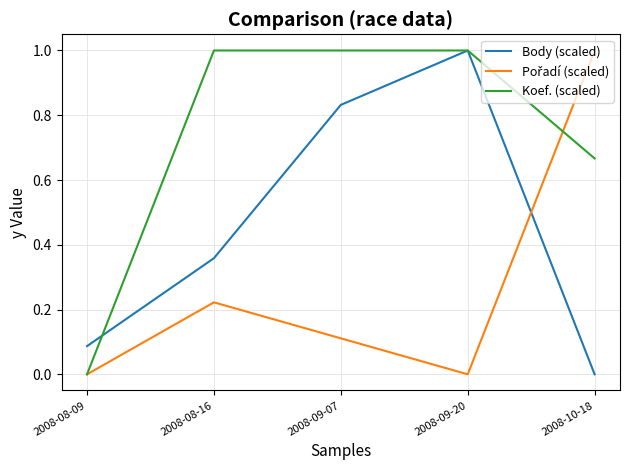

What position from the right is 2008-09-07?

3